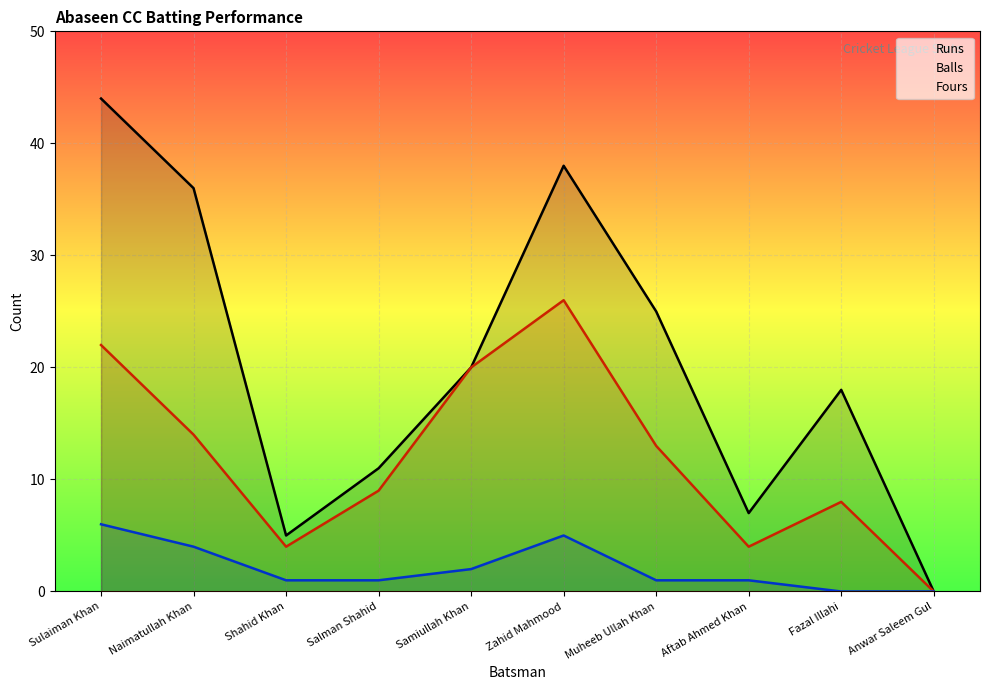

Reading left to right, extract all data points from this chart.

Runs: 44	36	5	11	20	38	25	7	18	0
Balls: 22	14	4	9	20	26	13	4	8	0
Fours: 6	4	1	1	2	5	1	1	0	0